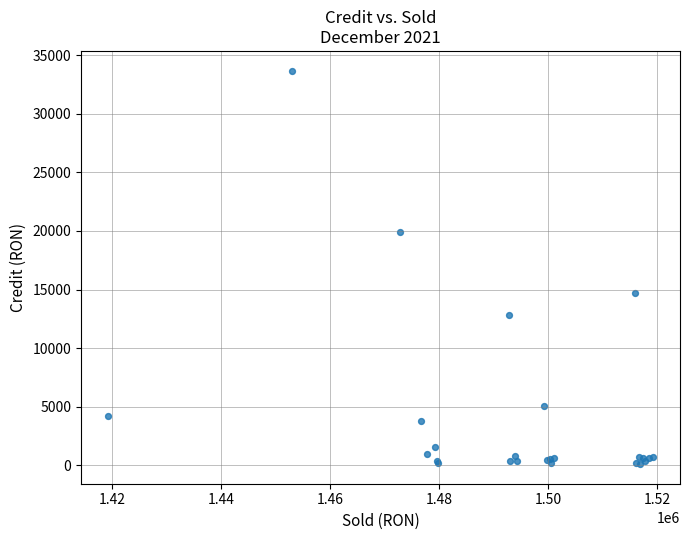

What Y value in the scatter plot is closest to 16893?

14744.1